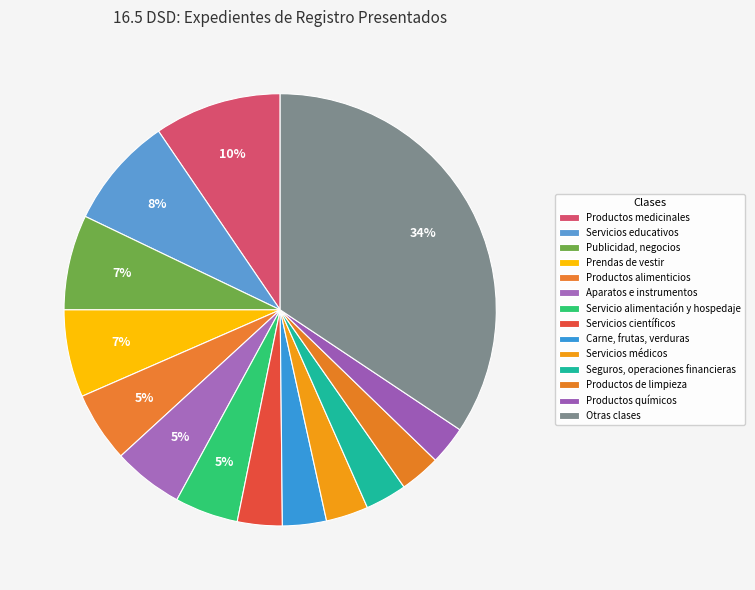

What percentage do Publicidad, negocios and Productos alimenticios together represent?

12.4%